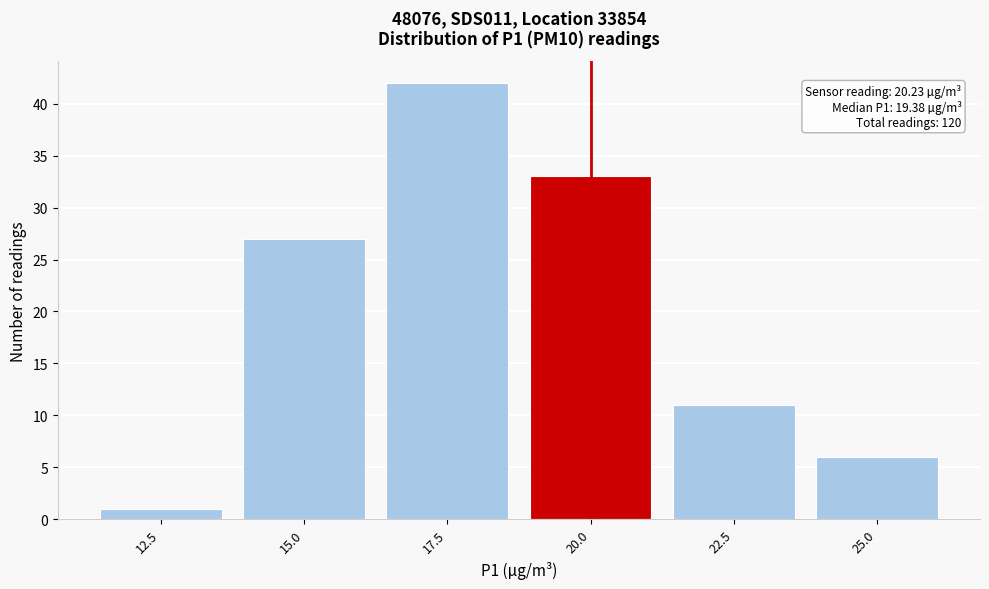

Reading right to left, what are all the values shown in this chart?

6	11	33	42	27	1